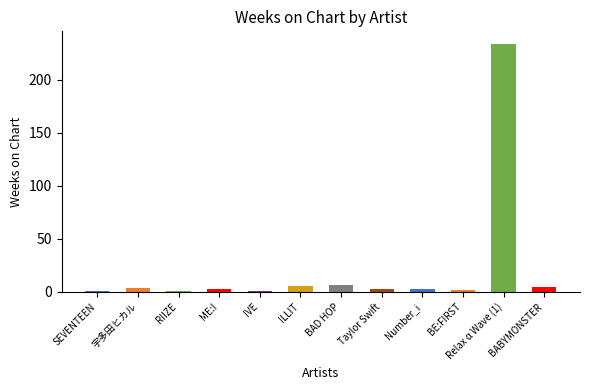

At which category does the chart reach its peak across all series?

Relax α Wave (1)